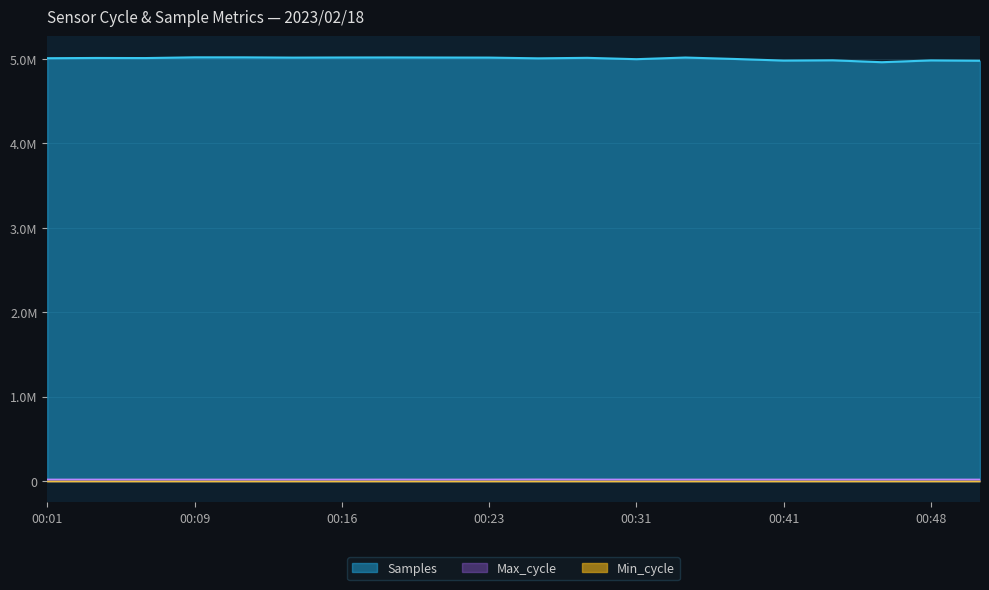

Does the chart display data point markers on the line(s)?

No